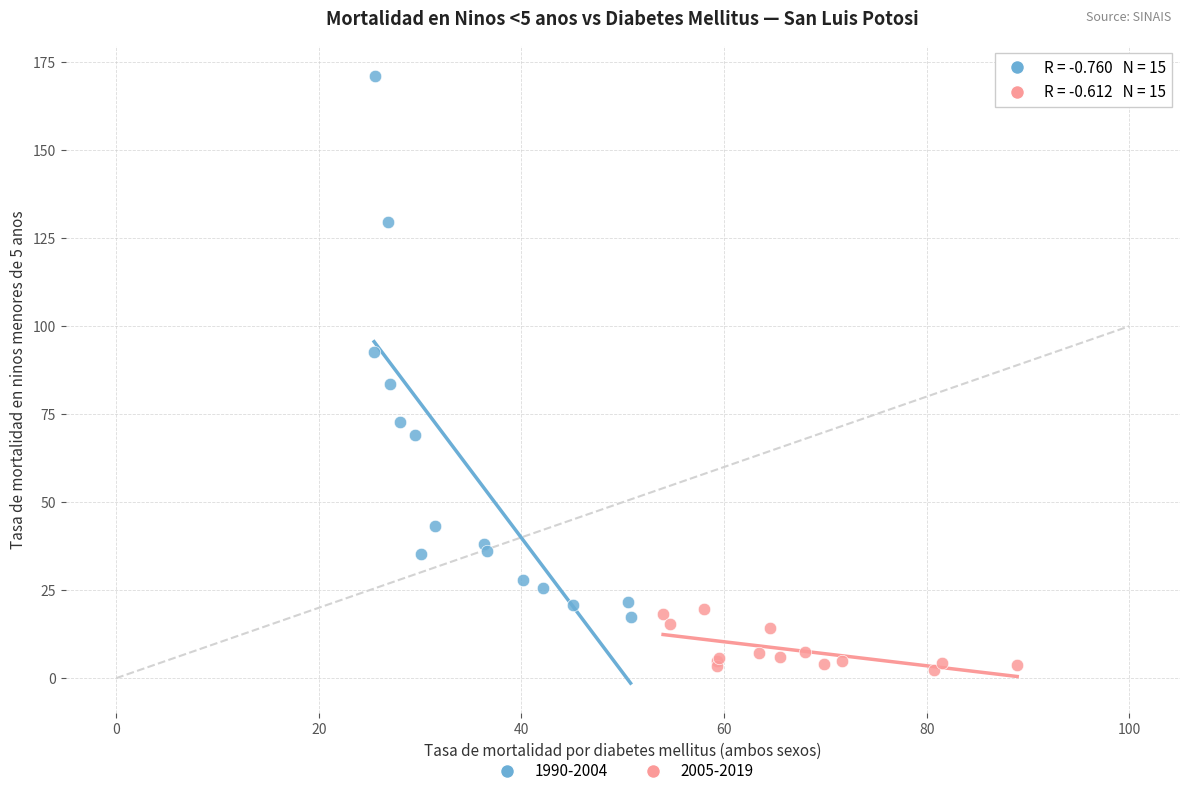

What are all the series names shown in the legend?

1990-2004, 2005-2019